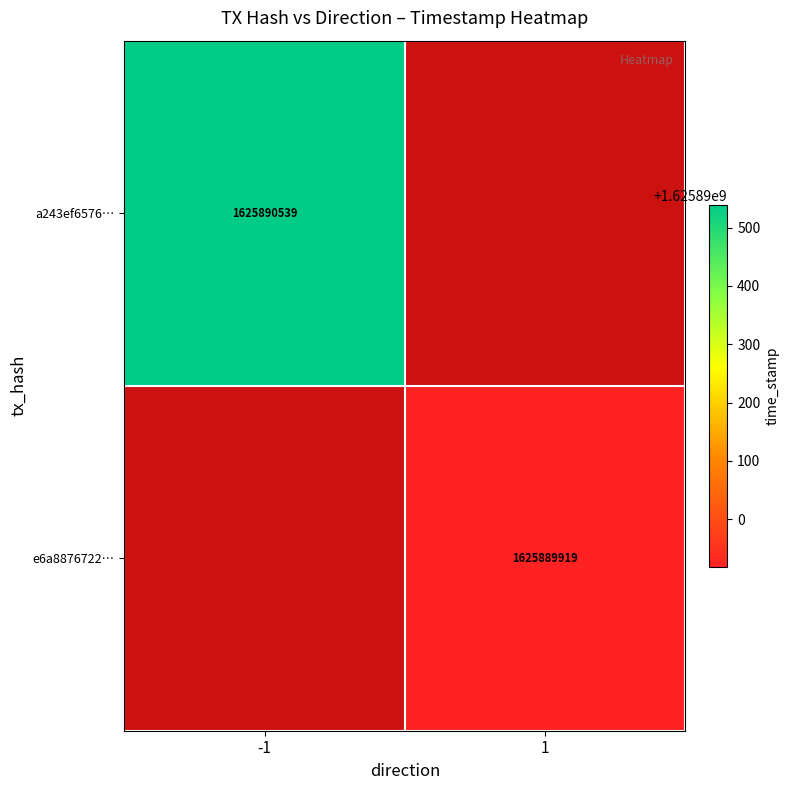

How many series are shown in this chart?

2